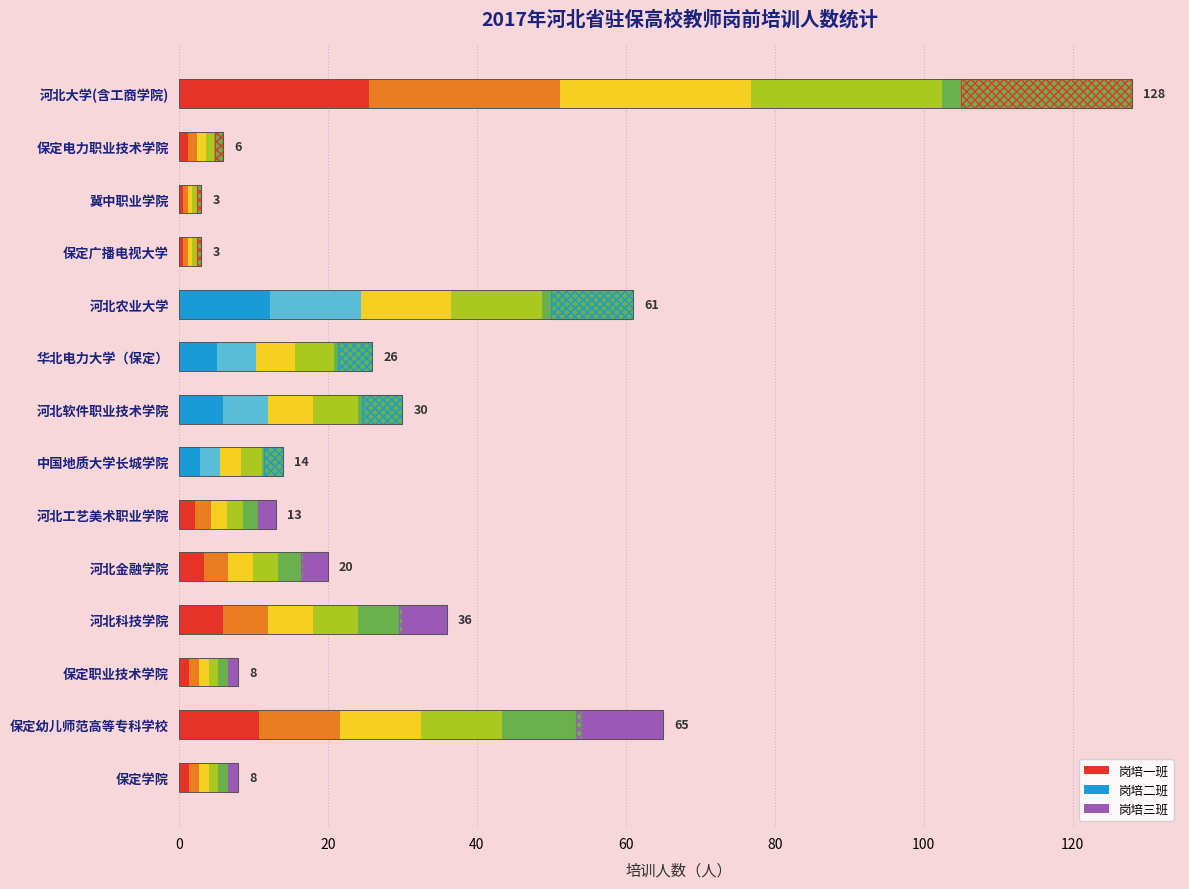

True or false: the data shows 49 at 河北软件职业技术学院.

False